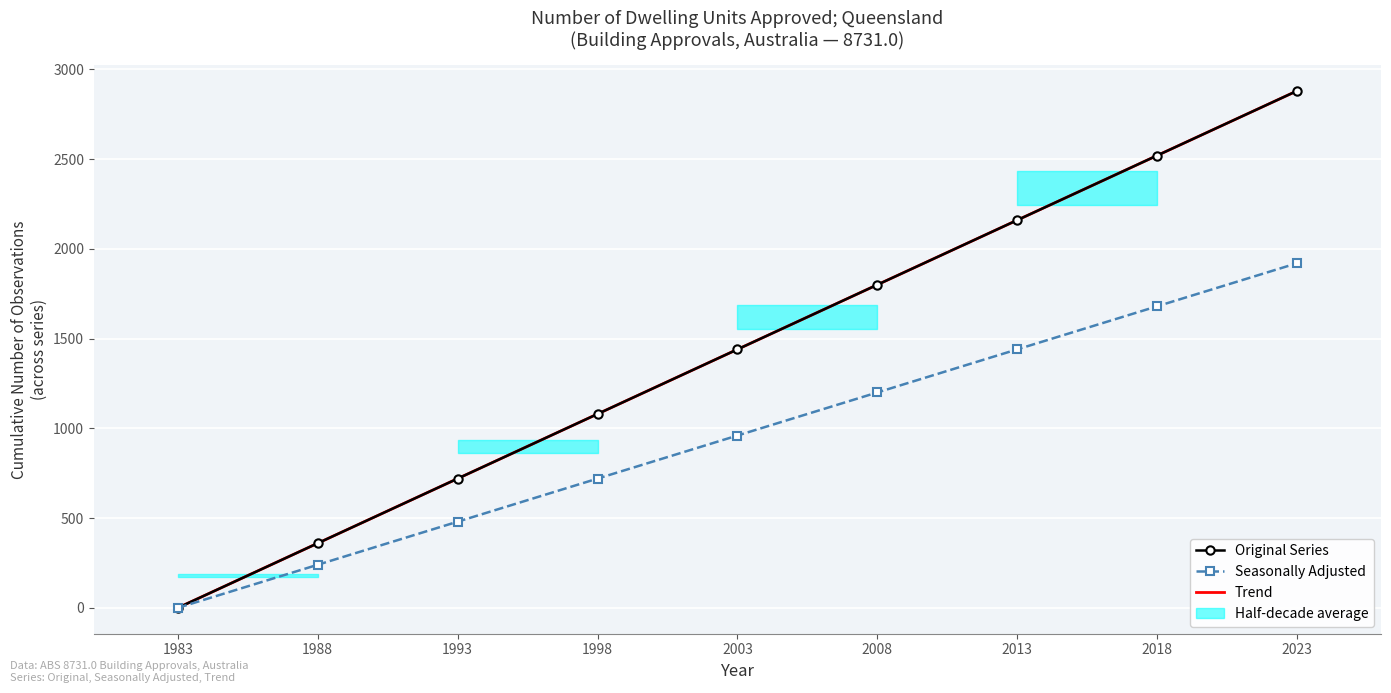

The Original Series series shows 2520 at 2018. True or false?

True